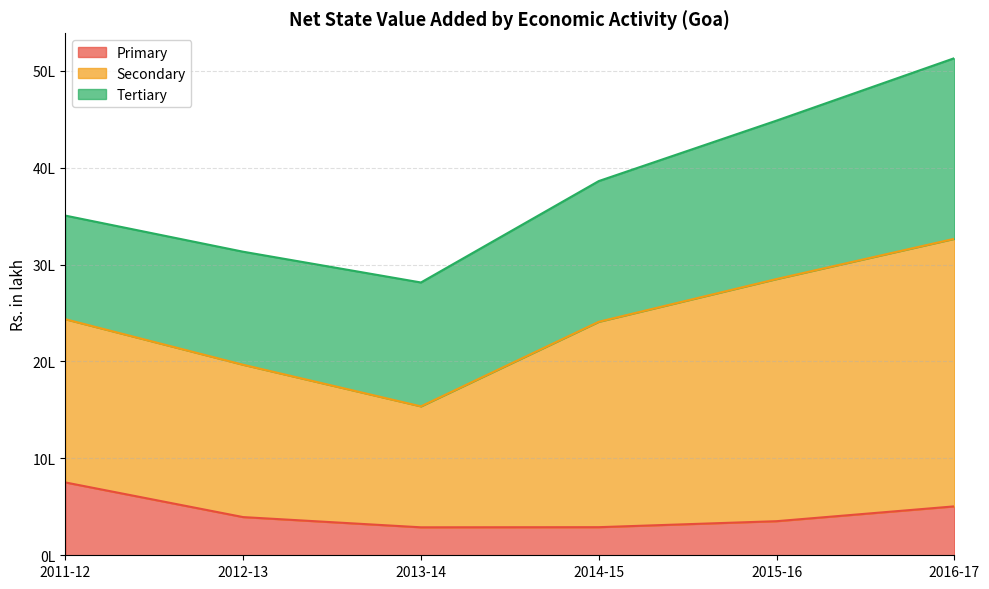

Which series changed the most between 2014-15 and 2016-17?

Secondary